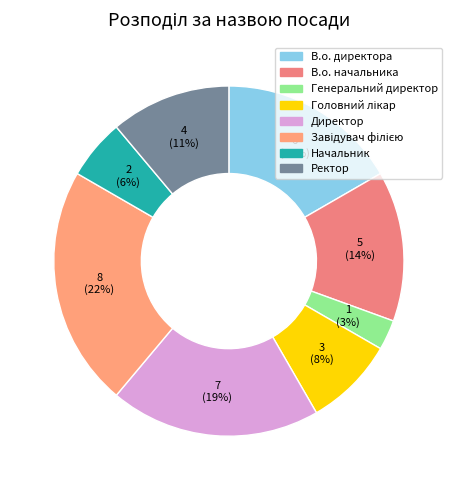

Is there a majority slice in this chart?

No